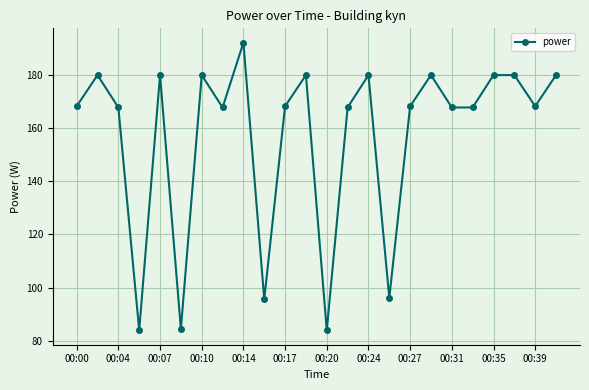

What is the value of the 22nd point from the left?

180.0